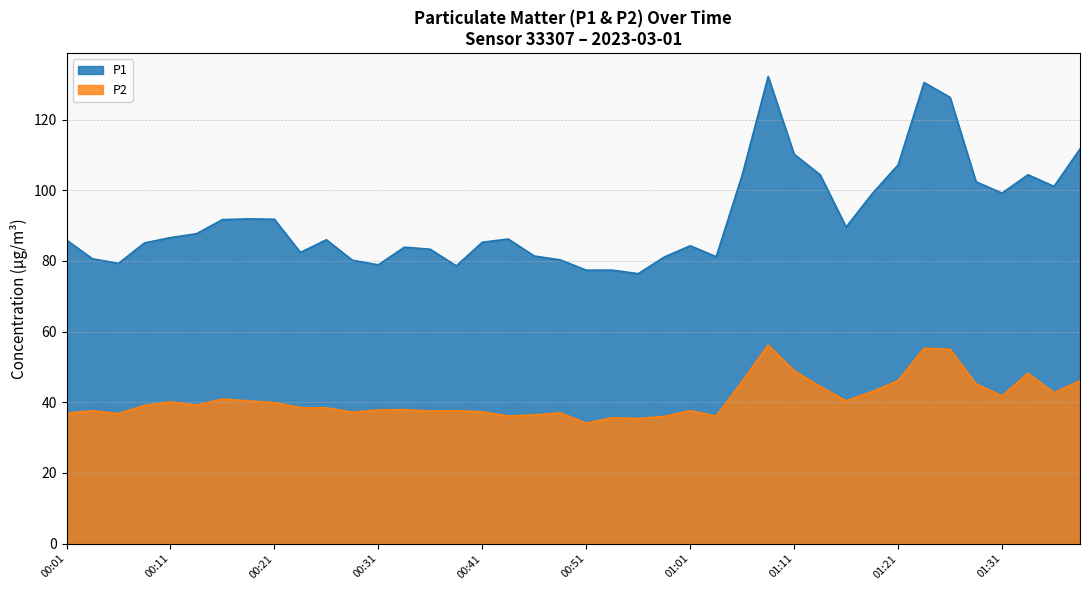

True or false: P2 and P1 intersect in this chart.

False